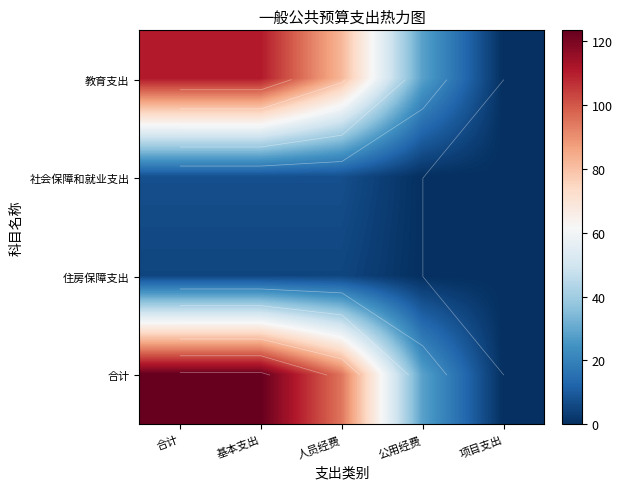

What is the difference between the highest and lowest values at 合计?

118.0